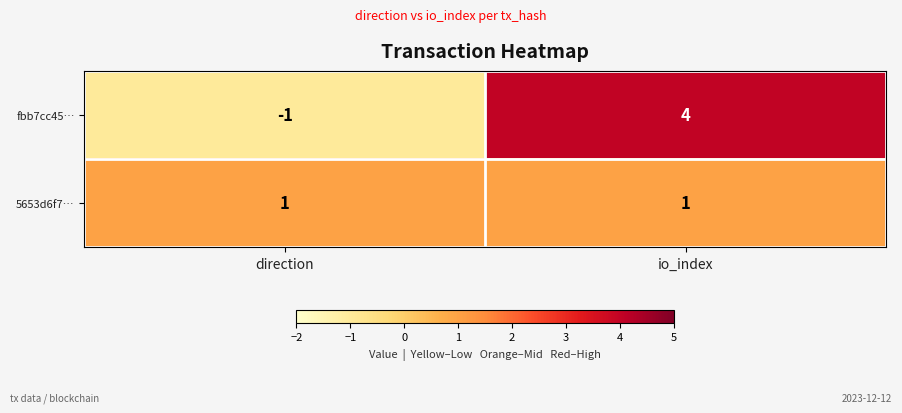

Which series changed the most between direction and io_index?

fbb7cc45…